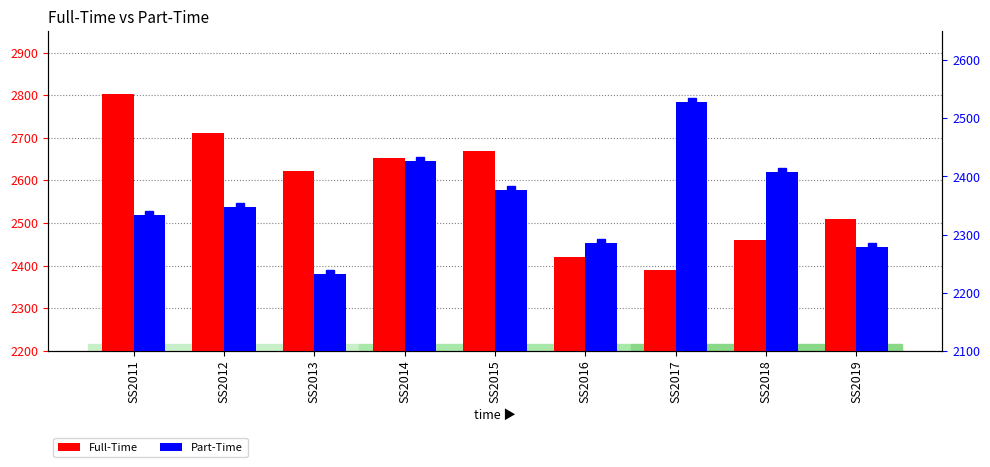

Which category has the lowest value across all series?

SS2013